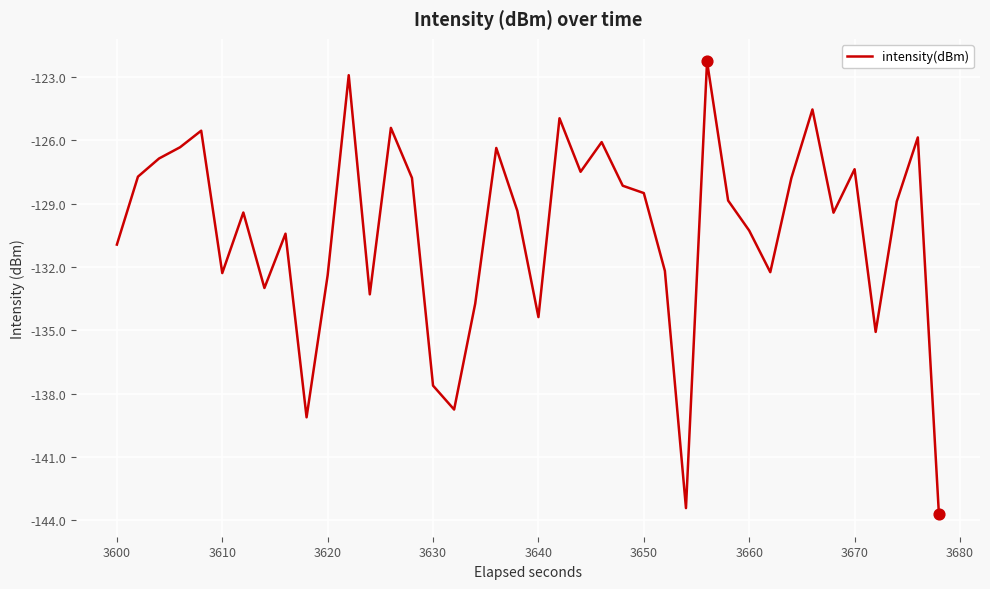

What is the smallest value displayed?

-143.7